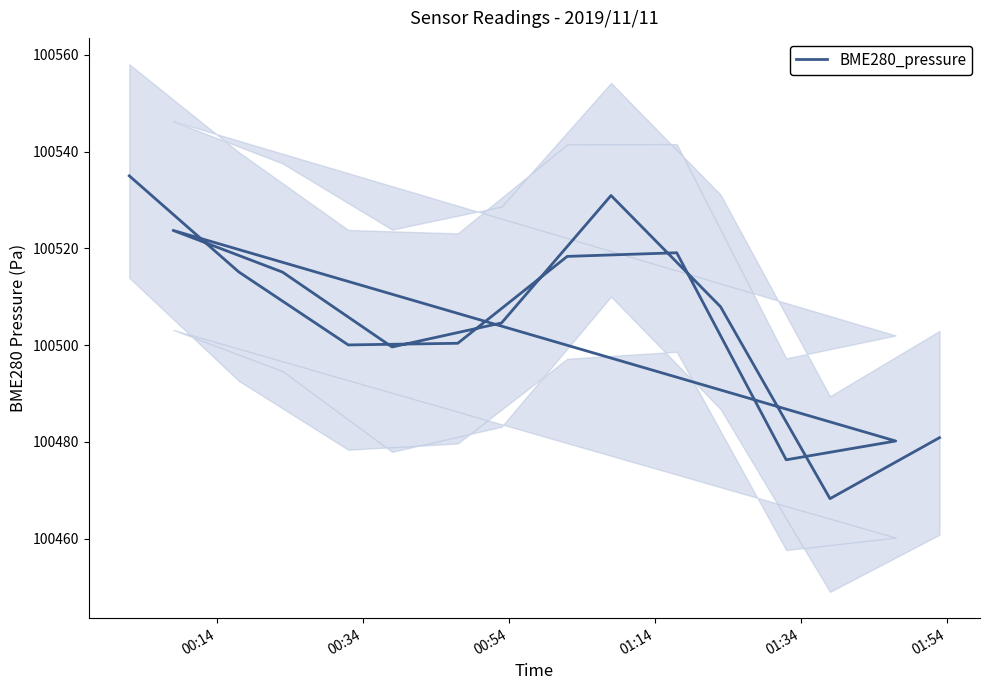

What is the minimum value shown in the chart?

100468.3